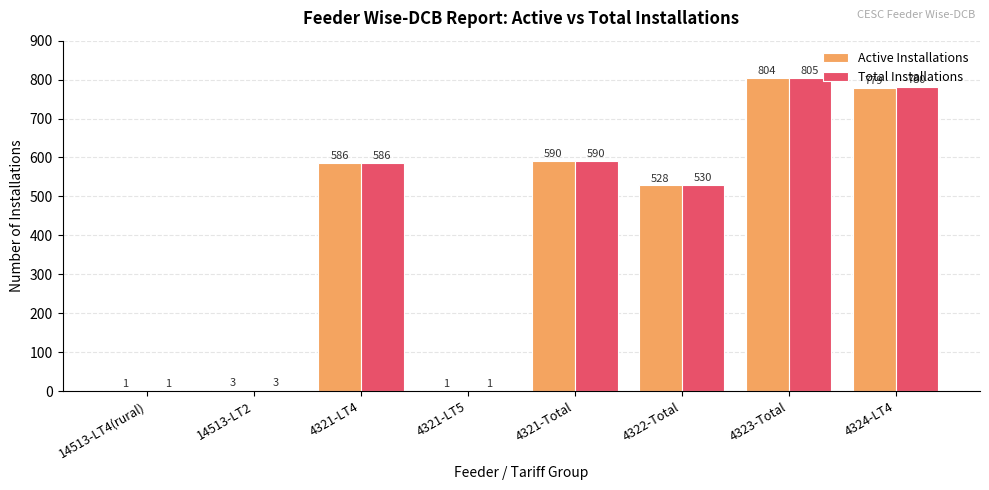

Is it true that Total Installations equals 805 at 4323-Total?

True